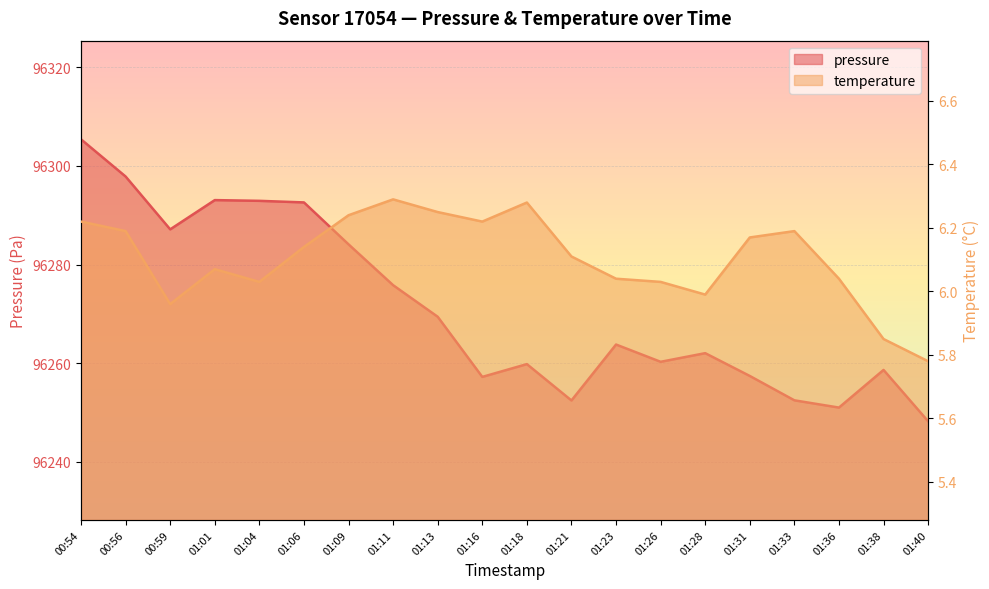

Reading right to left, list all the values displayed in this chart.

pressure: 96248.2	96258.6	96251.0	96252.5	96257.4	96262.0	96260.3	96263.8	96252.4	96259.8	96257.2	96269.4	96275.8	96284.1	96292.6	96292.9	96293.1	96287.1	96297.8	96305.4
temperature: 5.8	5.8	6.0	6.2	6.2	6.0	6.0	6.0	6.1	6.3	6.2	6.2	6.3	6.2	6.1	6.0	6.1	6.0	6.2	6.2